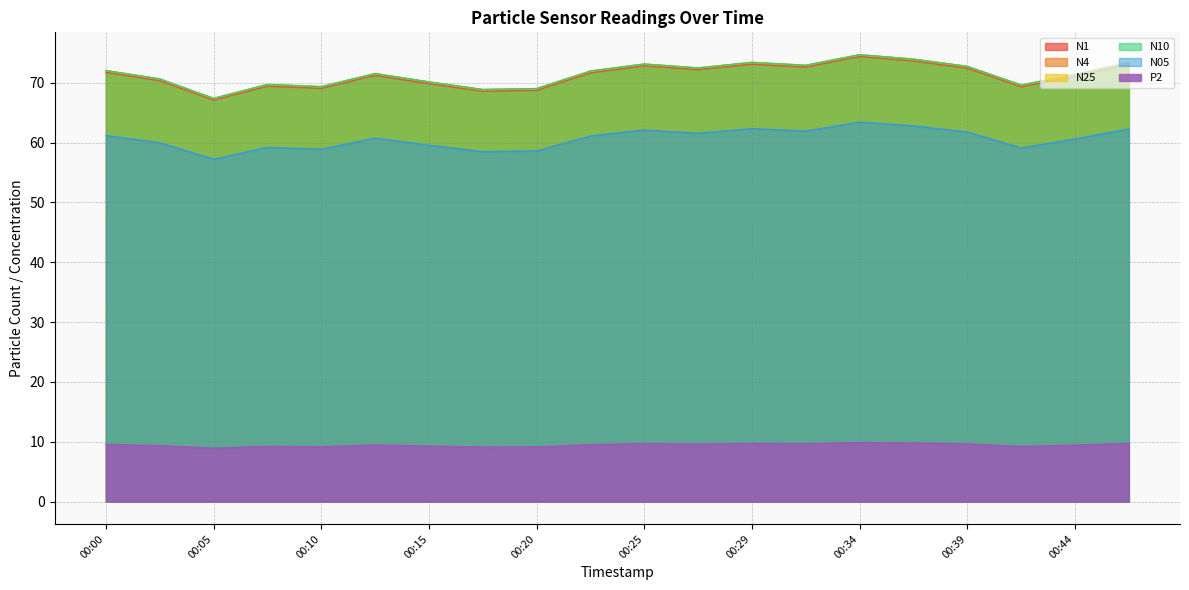

Reading left to right, list all the values displayed in this chart.

N1: 00:00=71.7	00:02=70.3	00:05=67.1	00:07=69.4	00:10=69.1	00:12=71.2	00:15=69.8	00:17=68.6	00:20=68.7	00:22=71.7	00:25=72.8	00:27=72.2	00:29=73.1	00:32=72.6	00:34=74.4	00:37=73.6	00:39=72.4	00:42=69.3	00:44=71.1	00:46=73.0
N4: 00:00=72.0	00:02=70.6	00:05=67.4	00:07=69.7	00:10=69.3	00:12=71.5	00:15=70.1	00:17=68.9	00:20=69.0	00:22=72.0	00:25=73.1	00:27=72.5	00:29=73.4	00:32=72.9	00:34=74.7	00:37=74.0	00:39=72.7	00:42=69.6	00:44=71.4	00:46=73.3
N25: 00:00=72.0	00:02=70.6	00:05=67.4	00:07=69.7	00:10=69.3	00:12=71.5	00:15=70.1	00:17=68.8	00:20=69.0	00:22=71.9	00:25=73.1	00:27=72.5	00:29=73.4	00:32=72.9	00:34=74.7	00:37=73.9	00:39=72.7	00:42=69.6	00:44=71.3	00:46=73.3
N10: 00:00=72.0	00:02=70.7	00:05=67.4	00:07=69.7	00:10=69.4	00:12=71.5	00:15=70.2	00:17=68.9	00:20=69.0	00:22=72.0	00:25=73.1	00:27=72.5	00:29=73.4	00:32=72.9	00:34=74.7	00:37=74.0	00:39=72.8	00:42=69.6	00:44=71.4	00:46=73.4
N05: 00:00=61.2	00:02=60.0	00:05=57.2	00:07=59.2	00:10=58.9	00:12=60.8	00:15=59.6	00:17=58.5	00:20=58.6	00:22=61.1	00:25=62.1	00:27=61.6	00:29=62.3	00:32=61.9	00:34=63.4	00:37=62.8	00:39=61.8	00:42=59.1	00:44=60.6	00:46=62.3
P2: 00:00=9.5	00:02=9.4	00:05=8.9	00:07=9.2	00:10=9.2	00:12=9.5	00:15=9.3	00:17=9.1	00:20=9.1	00:22=9.5	00:25=9.7	00:27=9.6	00:29=9.7	00:32=9.7	00:34=9.9	00:37=9.8	00:39=9.6	00:42=9.2	00:44=9.4	00:46=9.7